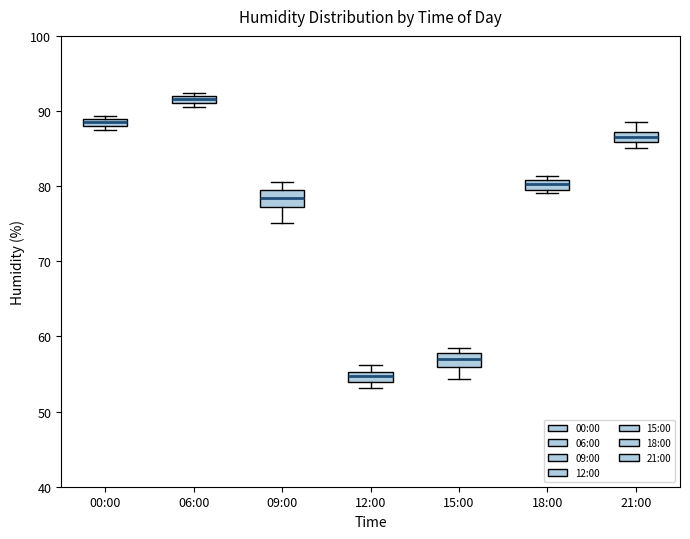

Where does the lower whisker of the box for 09:00 end on the y-axis? The values are not printed on the chart, so give them approximately, as read against the axis.

75